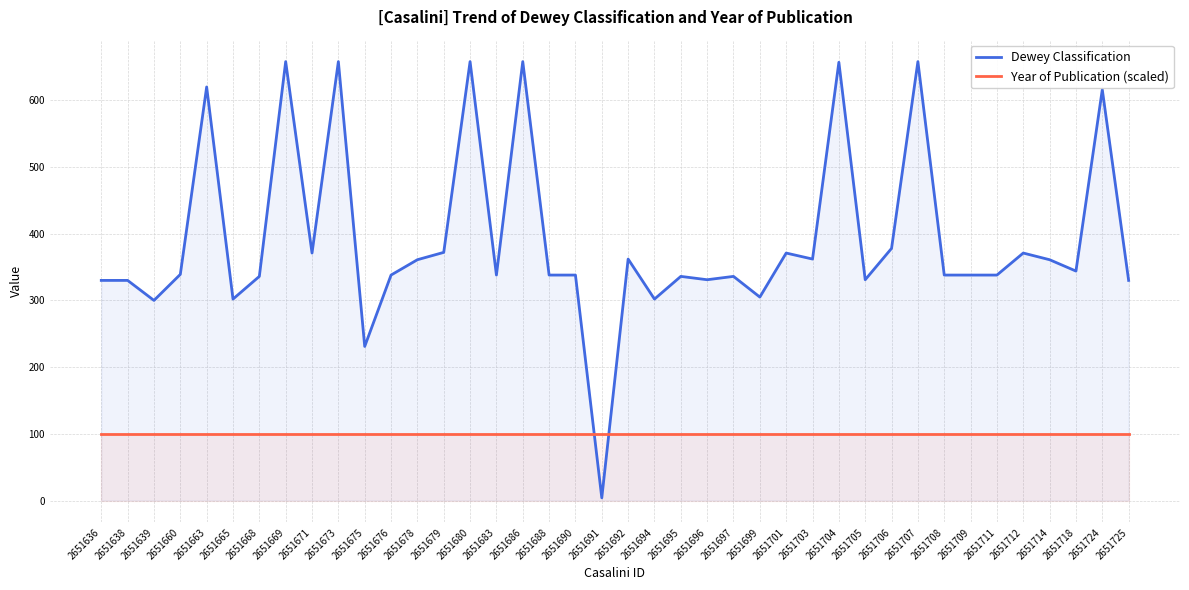

What is the value of the Dewey Classification point at the 37th from the left?

361